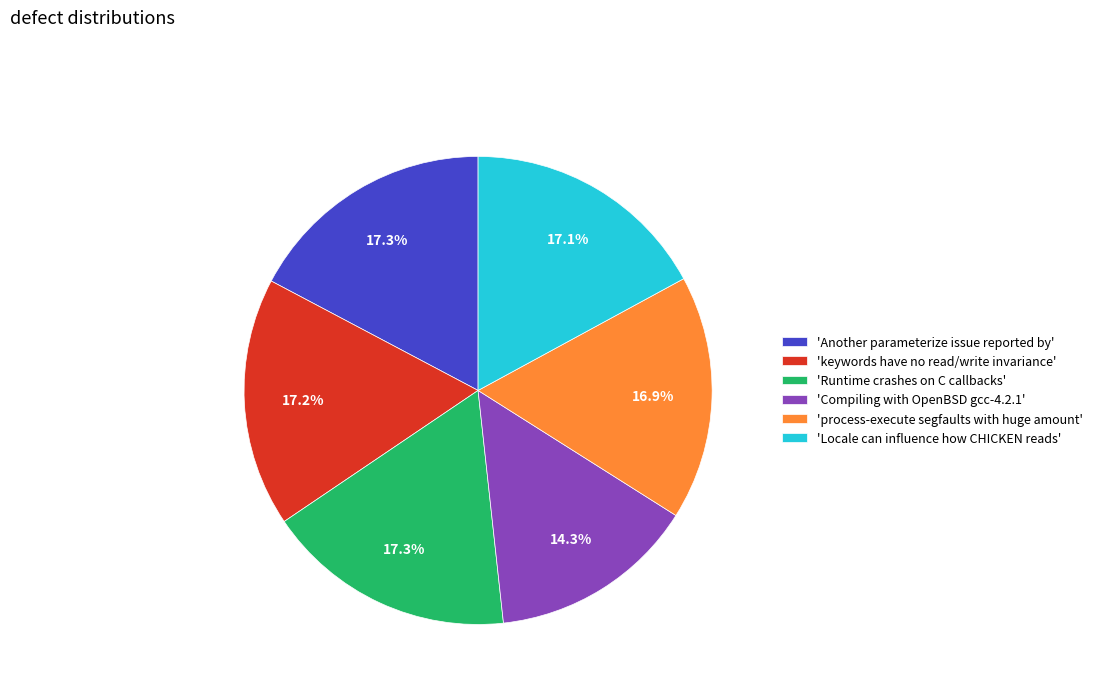

How many slices are in this pie chart?

6